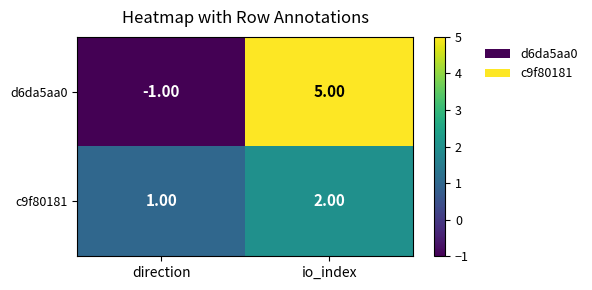

How many values in d6da5aa0 are below zero?

1